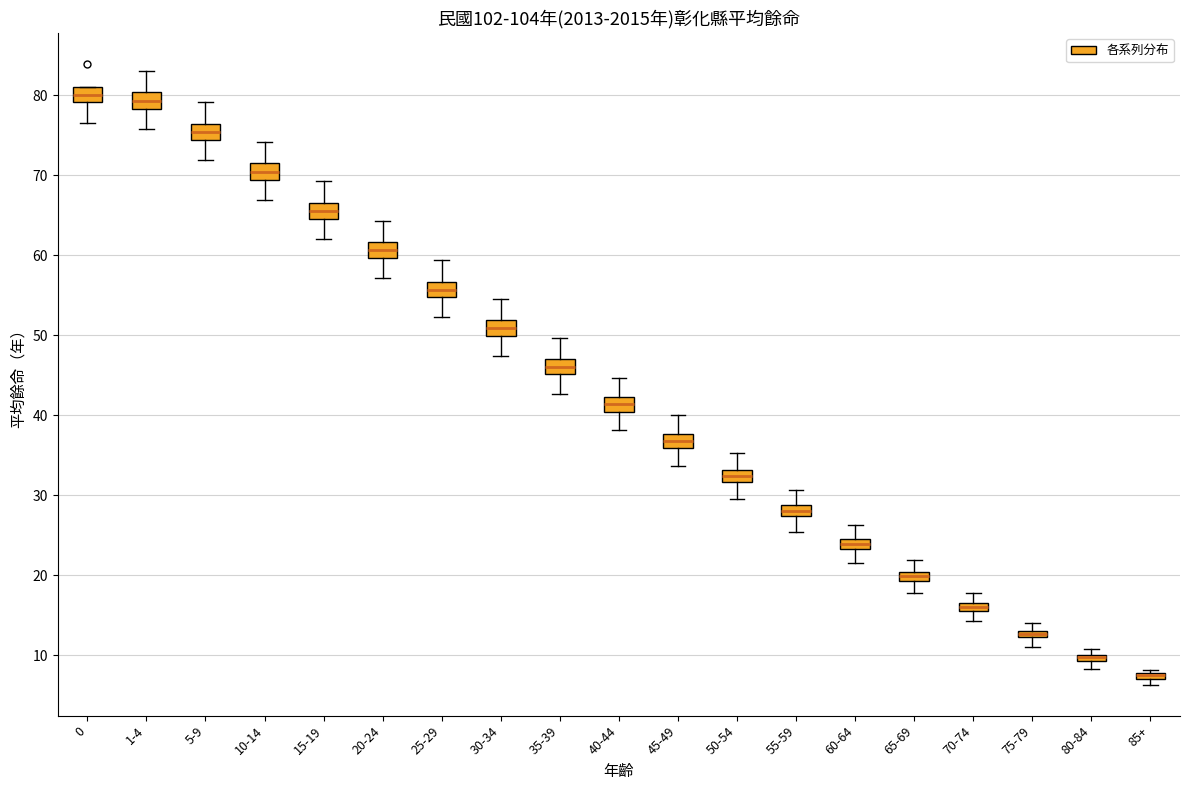

Where does the lower whisker of the box for 10-14 end on the y-axis? The values are not printed on the chart, so give them approximately, as read against the axis.

67